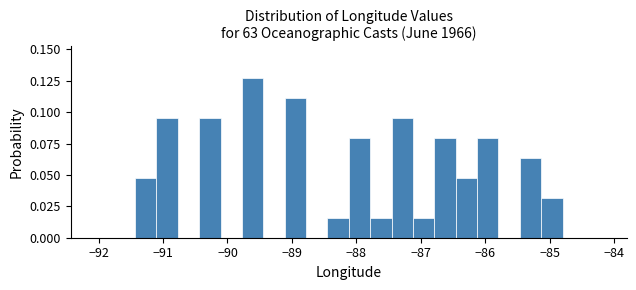

Around what value on the x-axis is the tallest bar? Give the approximate position of its centre, as read against the axis.

-89.6